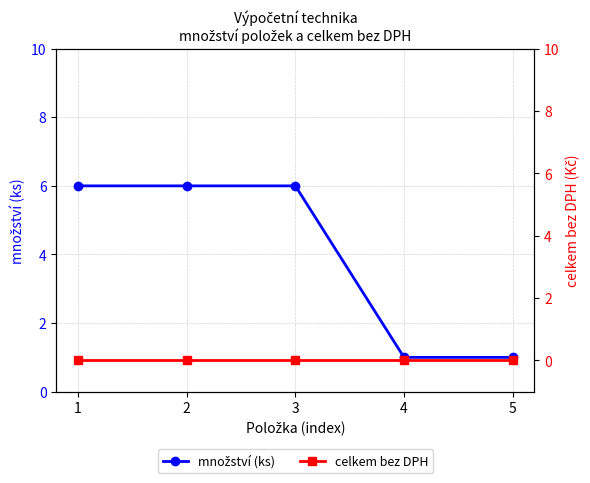

Is it true that množství (ks) equals 9 at 1?

False